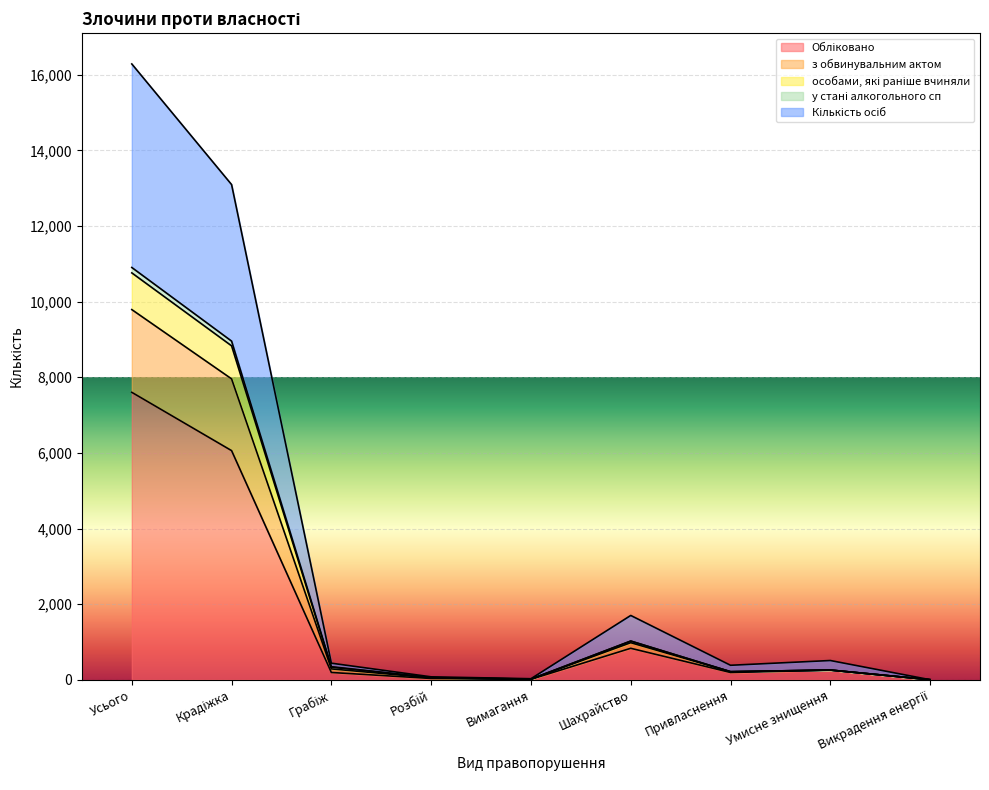

At which category is the sum across all series the highest?

Усього